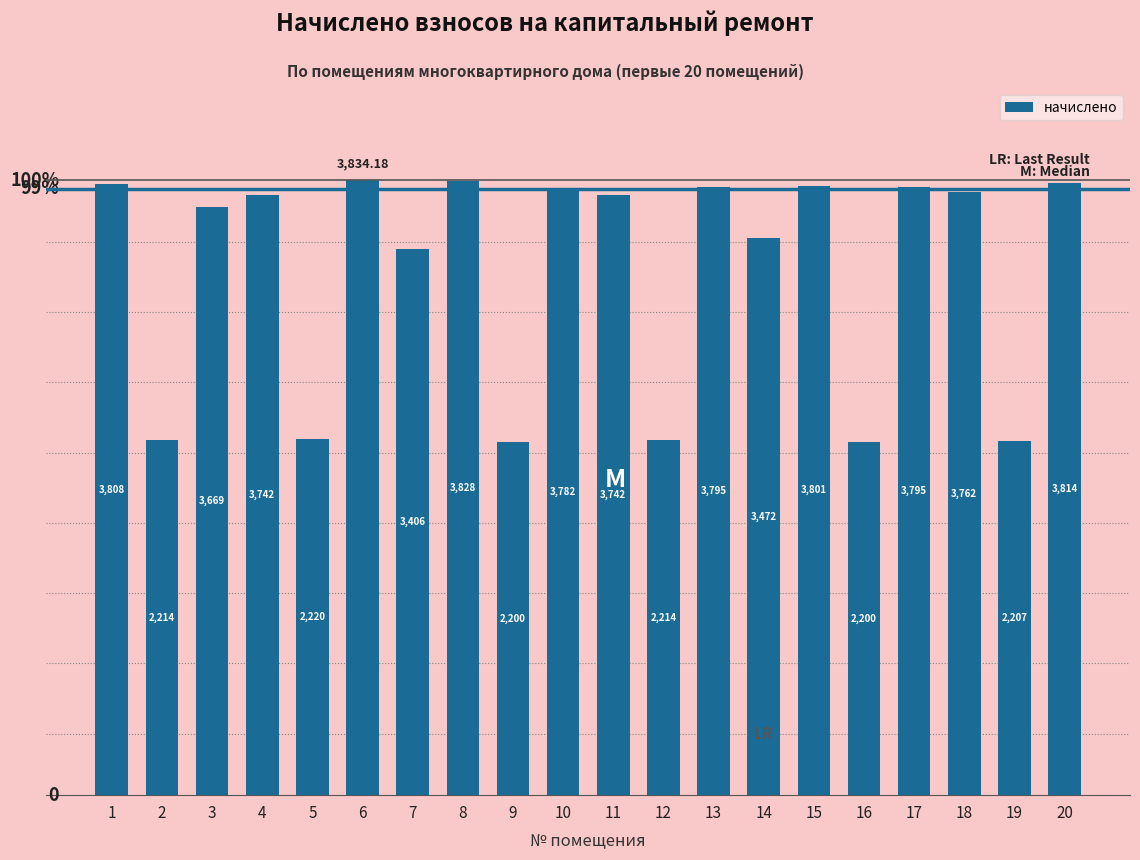

How many bars are there in total?

20